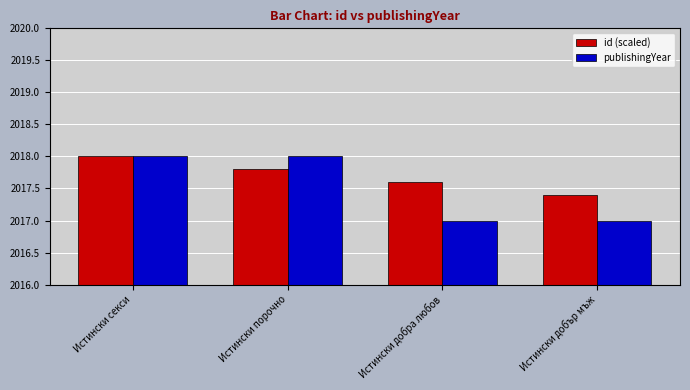

Count the number of data series in this chart.

2